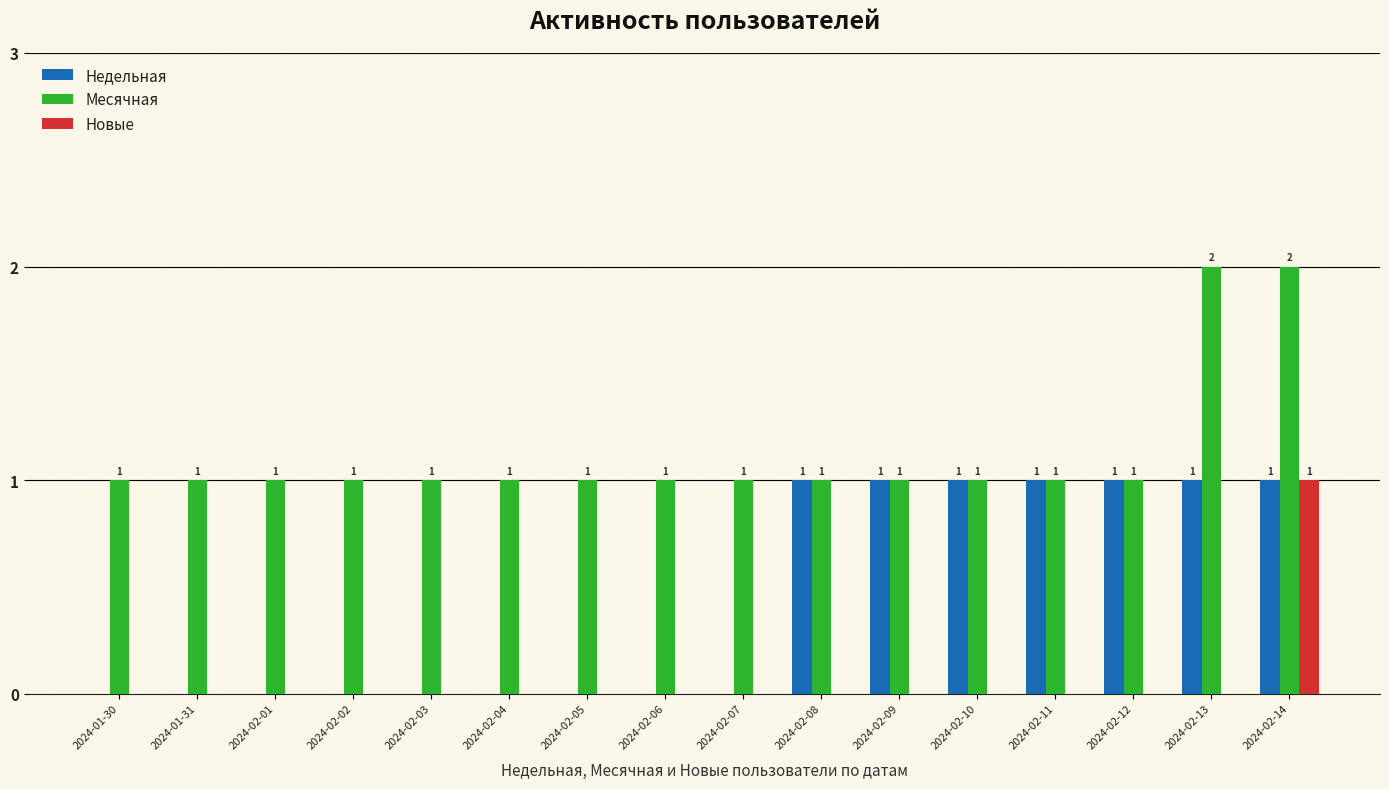

Which series changed the most between 2024-02-06 and 2024-02-10?

Недельная